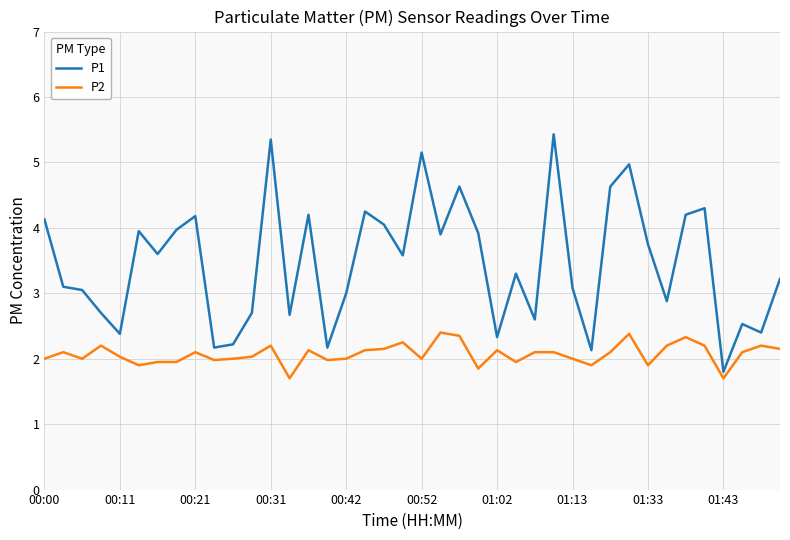

How many lines are shown in the chart?

2